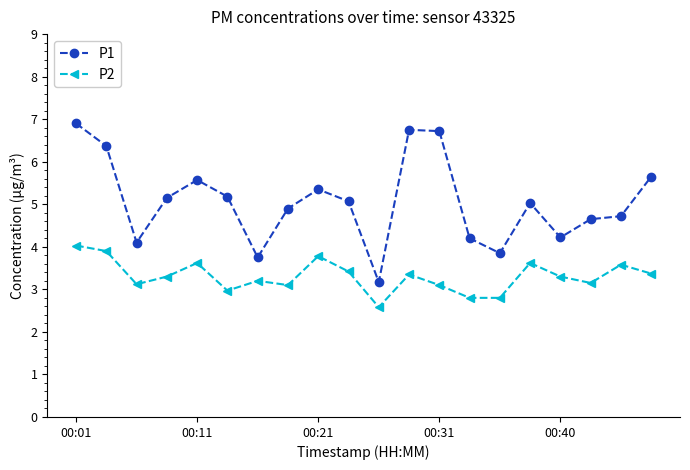

How many data points does each series have?

20